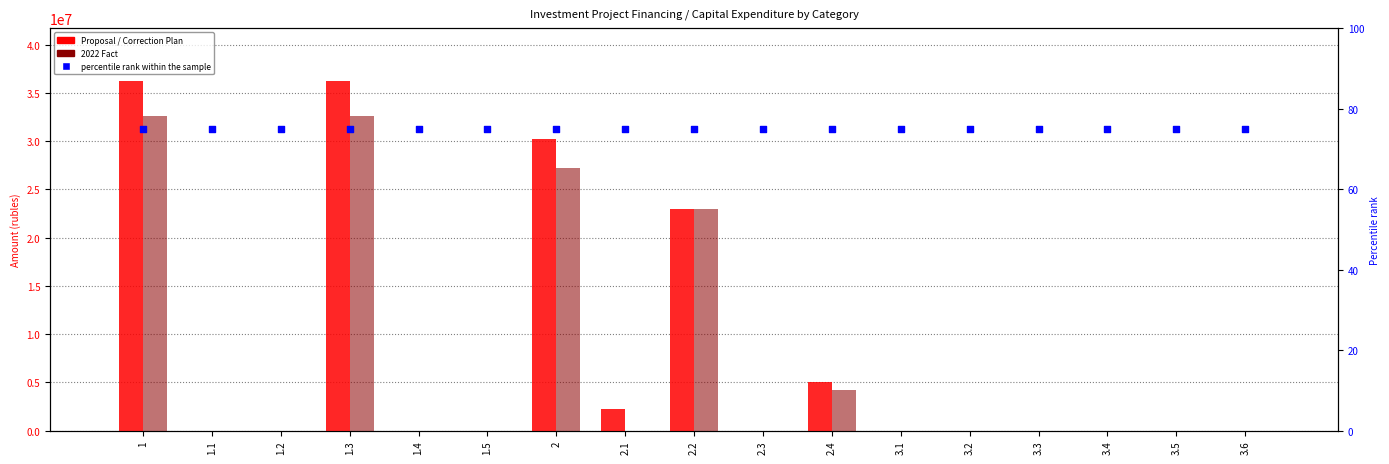

Is the value of 2022 Fact (col_31) at 1.3 greater than the value of Proposal (col_3) at 2.2?

Yes